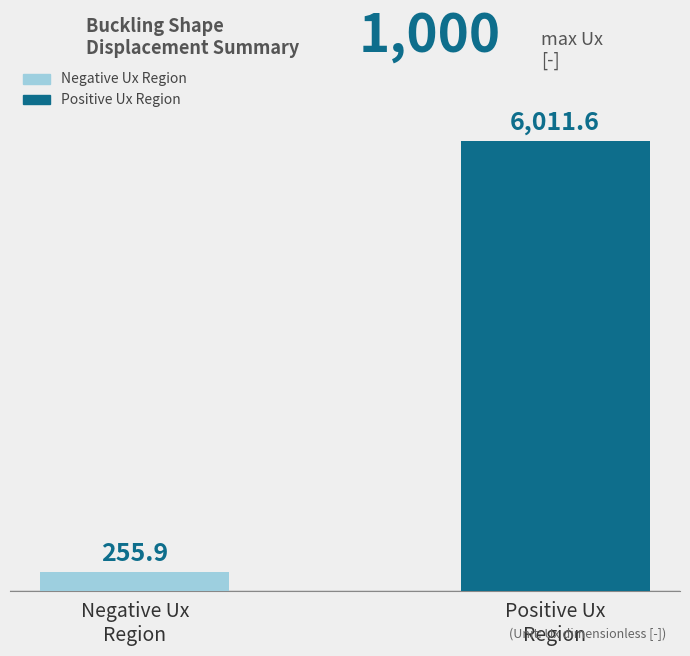

The chart shows a value of 255.9 at Negative Ux
Region. True or false?

True